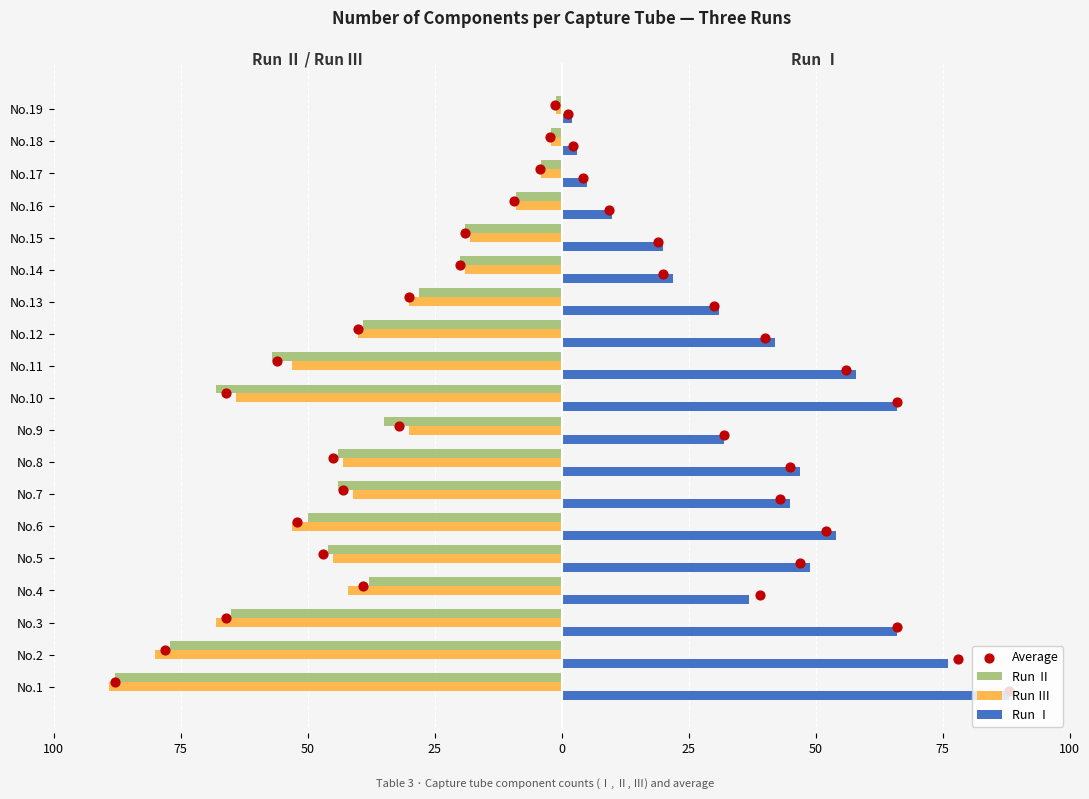

Which series has the largest Y range (max minus min)?

Run Ⅲ